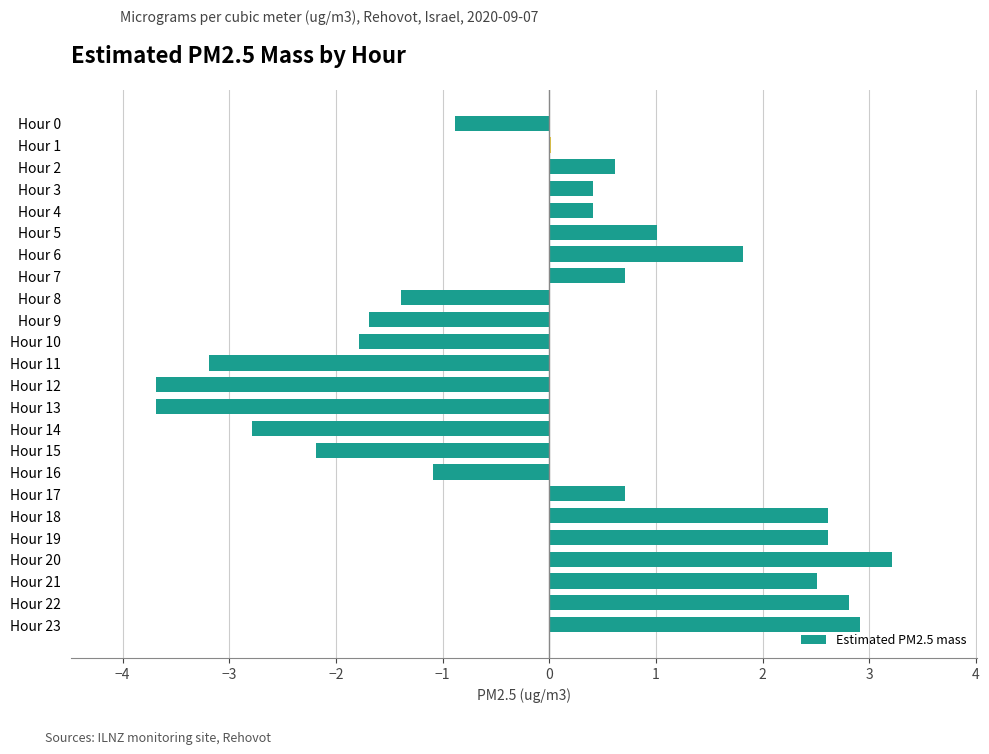

Is it true that the value at Hour 20 is 4.4?

False